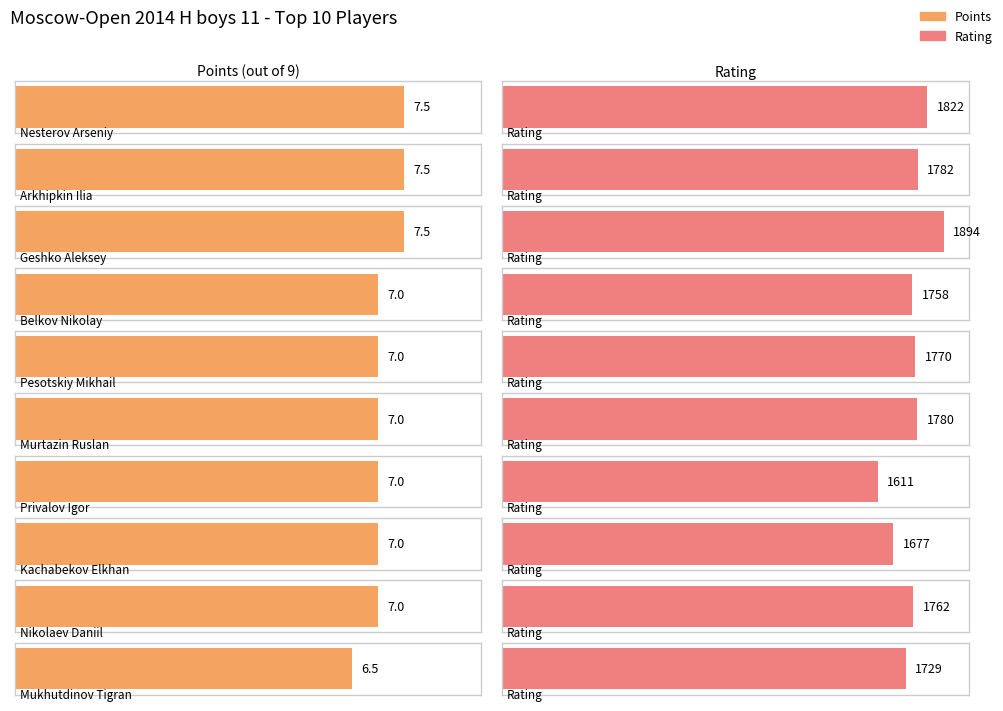

How many data points in Rating are above 1770?

4